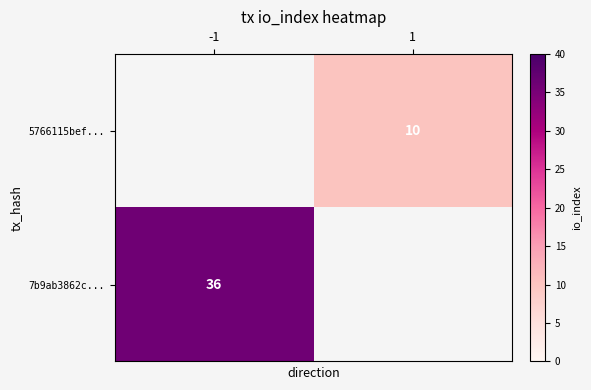

At which label is 7b9ab3862c... closest to 36?

-1